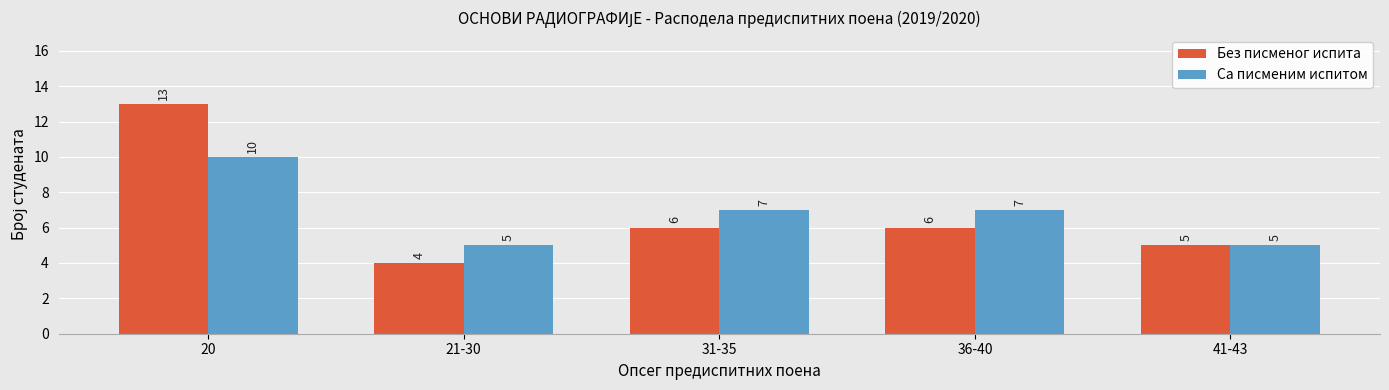

What is the difference between the highest and lowest values at 21-30?

1